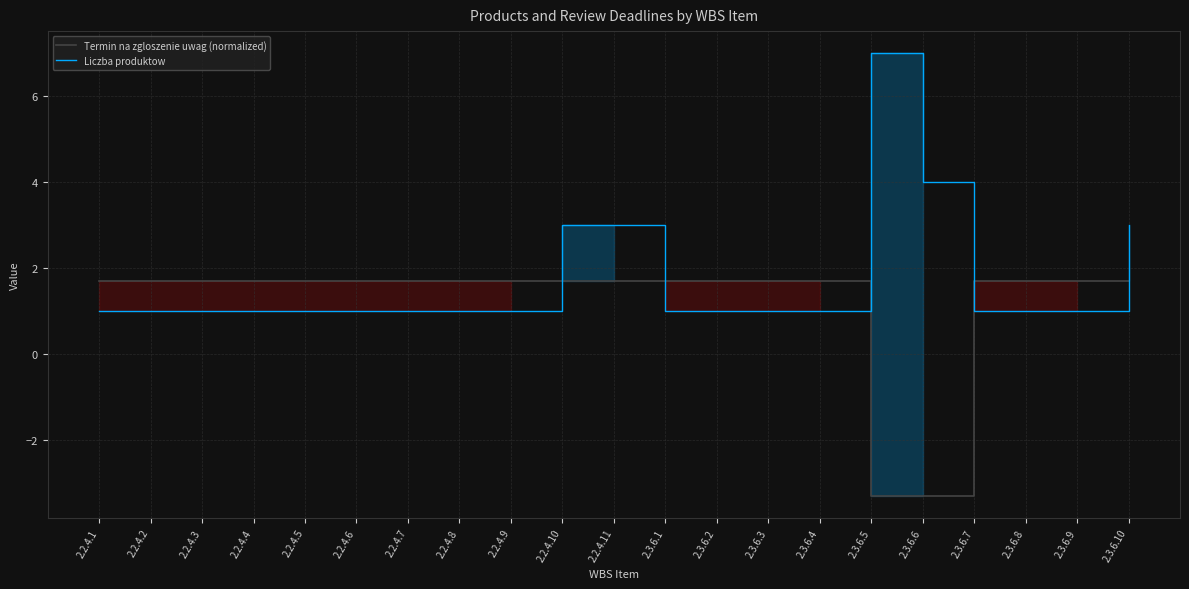

Between which two adjacent categories do Liczba produktow and Termin na zgloszenie uwag (normalized) first intersect?

2.2.4.9 and 2.2.4.10